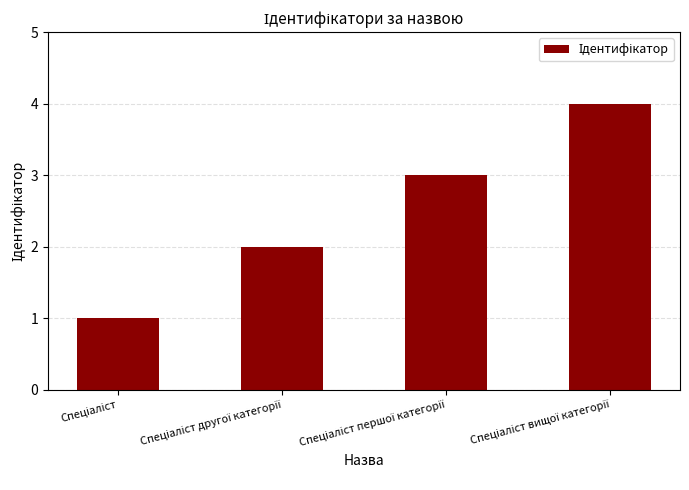

What is the sum of all values?

10